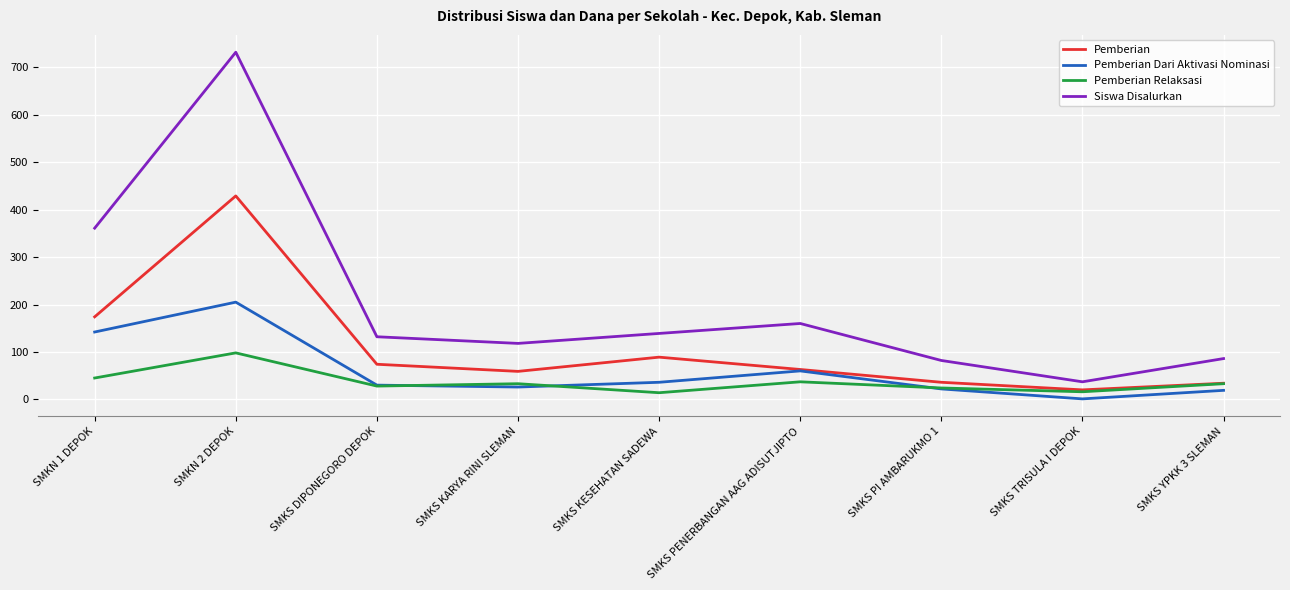

At which label does Pemberian Dari Aktivasi Nominasi first exceed 30?

SMKN 1 DEPOK